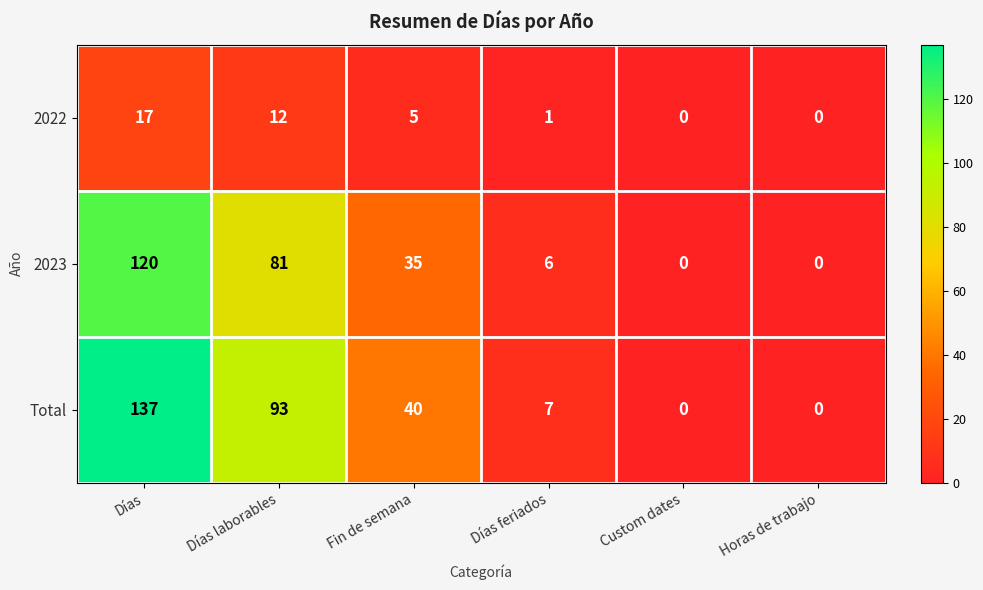

List the series in order of their peak value, highest first.

Total, 2023, 2022